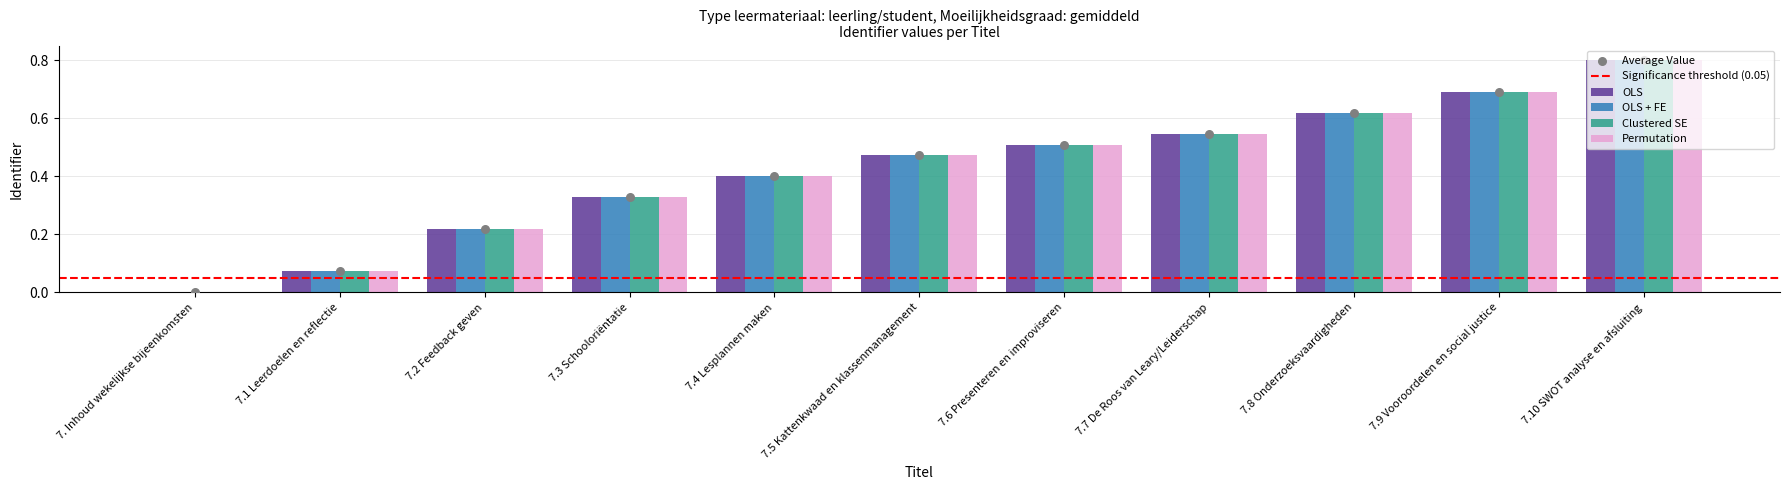

Which series has the largest total across all categories?

OLS